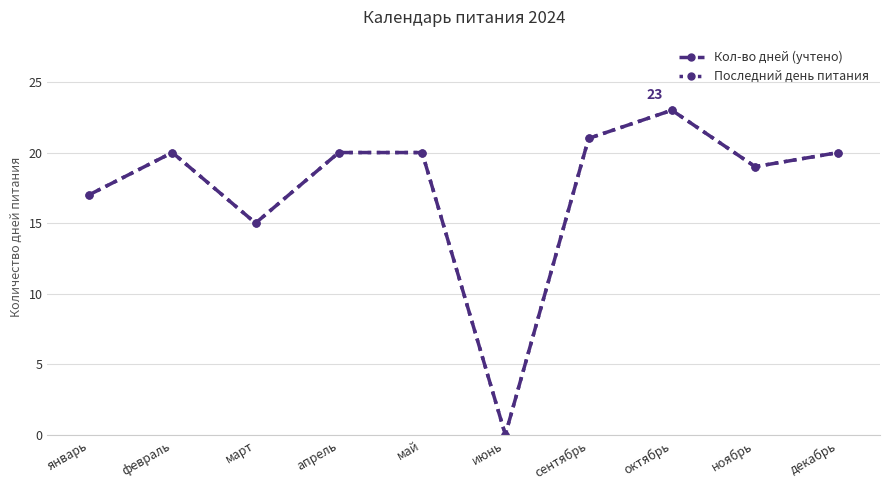

Is this an area chart (filled region under the line)?

No